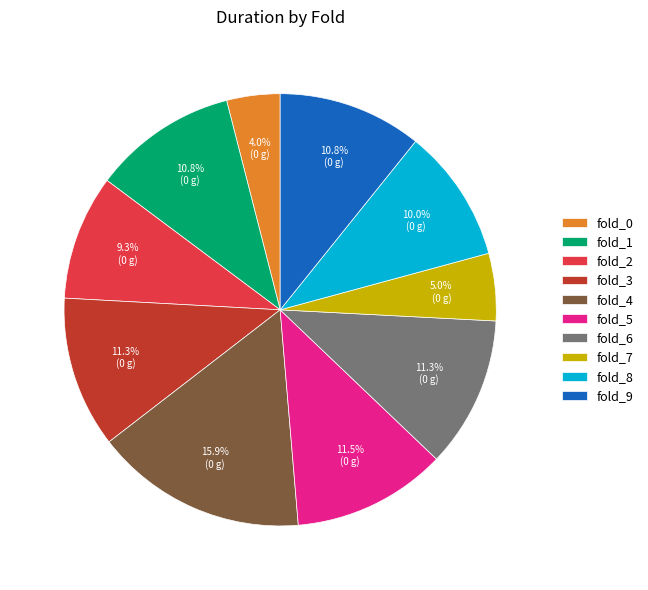

The fold_3 slice represents 11% of the pie. True or false?

True